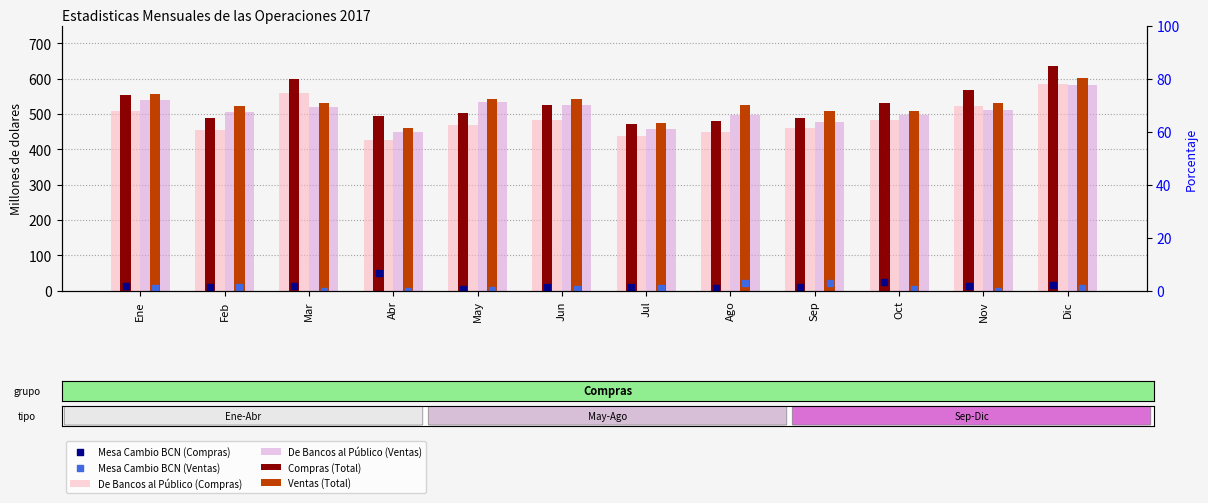

Which series has the largest Y range (max minus min)?

Compras (Total)